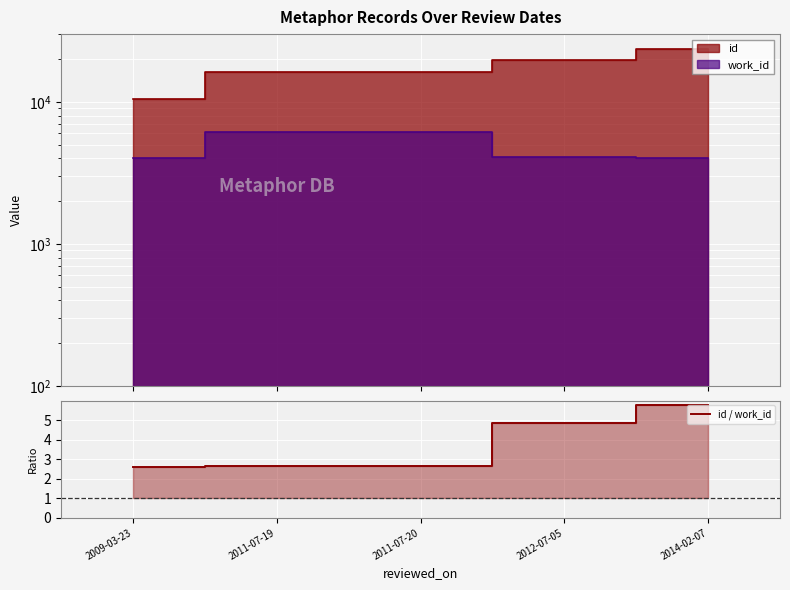

How many values are between 2 and 4?

3